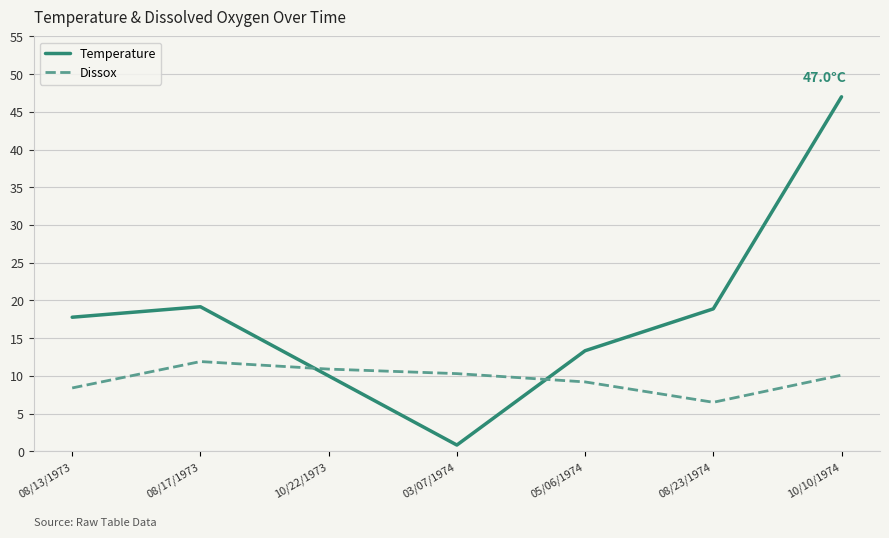

At which label does Temperature first exceed 17?

08/13/1973